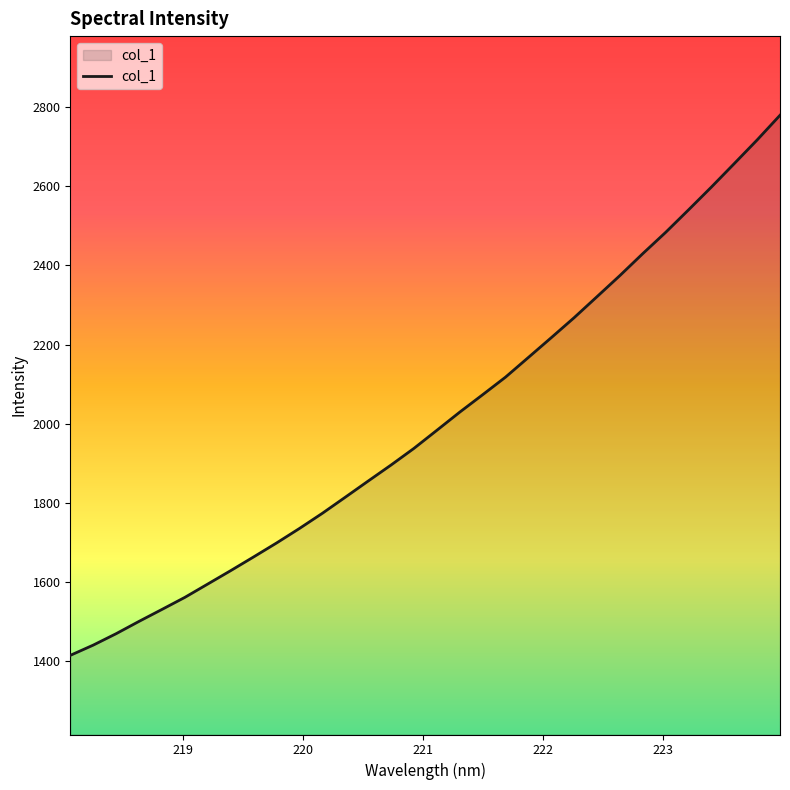

What is the difference between the maximum and minimum values?

1364.8